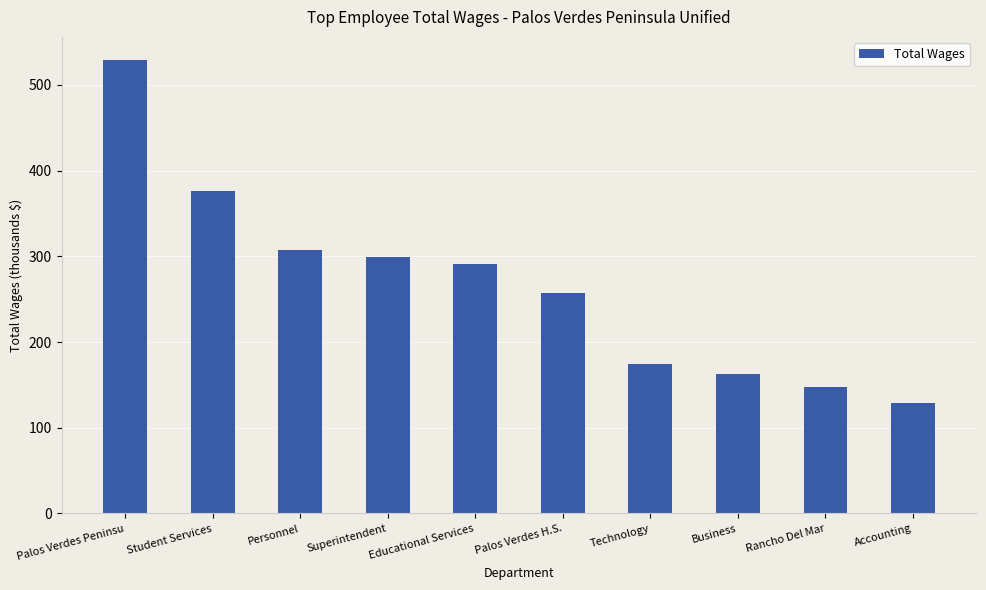

What is the value of the 1st bar from the left?

529.5